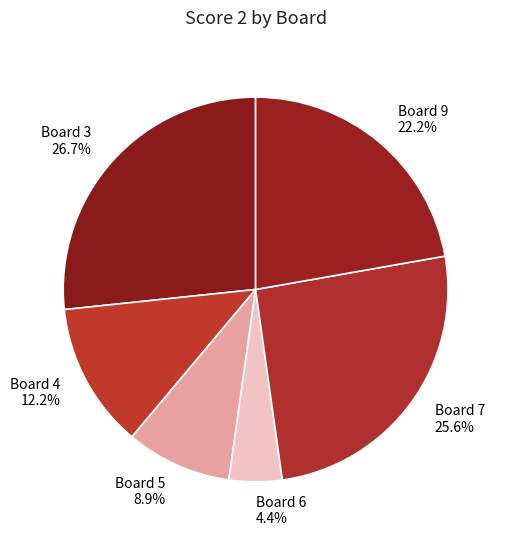

How many segments does this pie chart have?

6